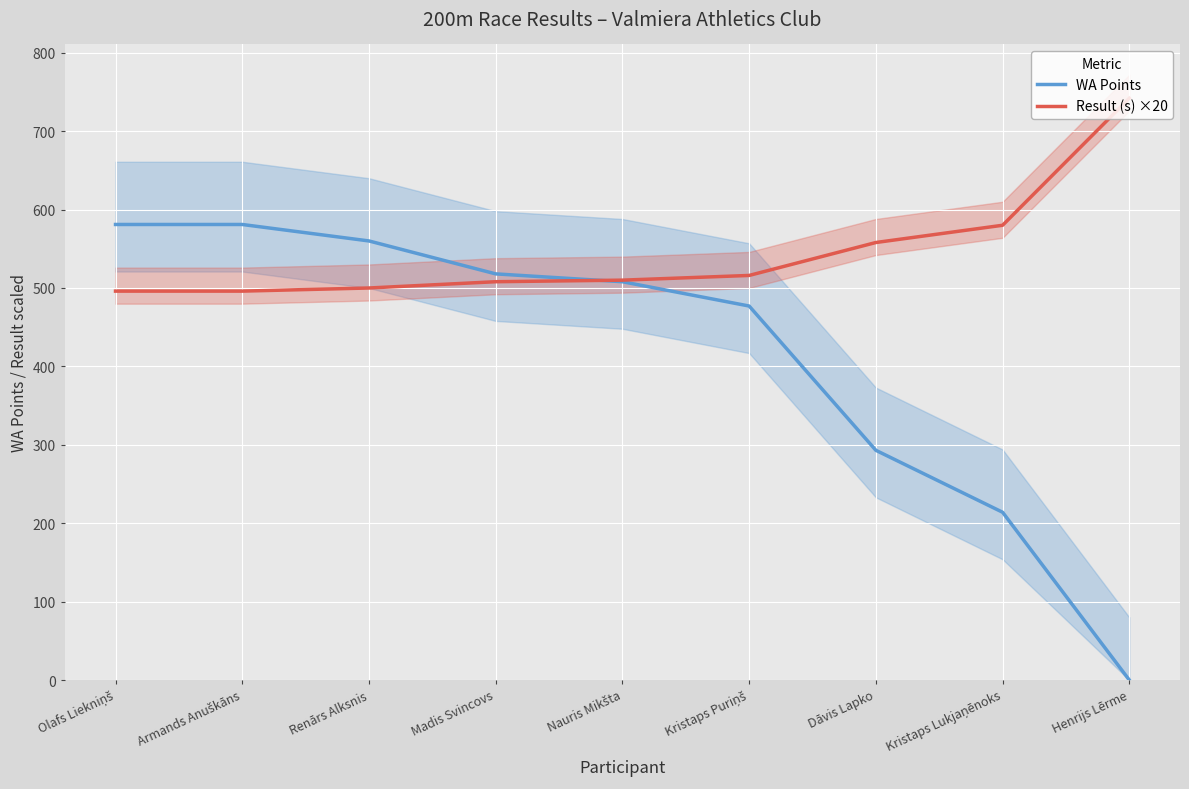

Between Olafs Liekniņš and Henrijs Lērme, which series saw the biggest shift?

WA Points